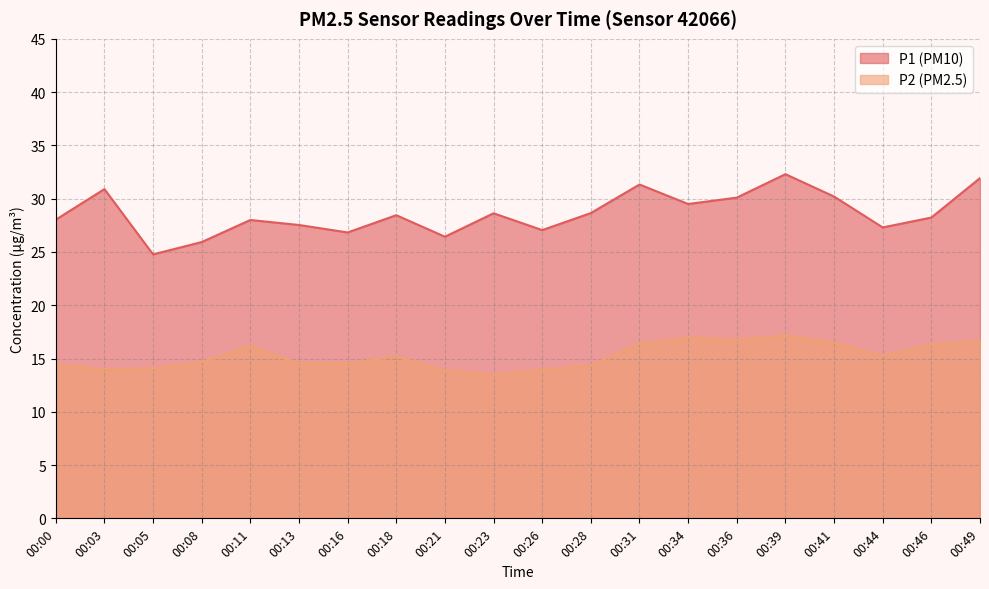

What is the sum of all P1 values?

572.1